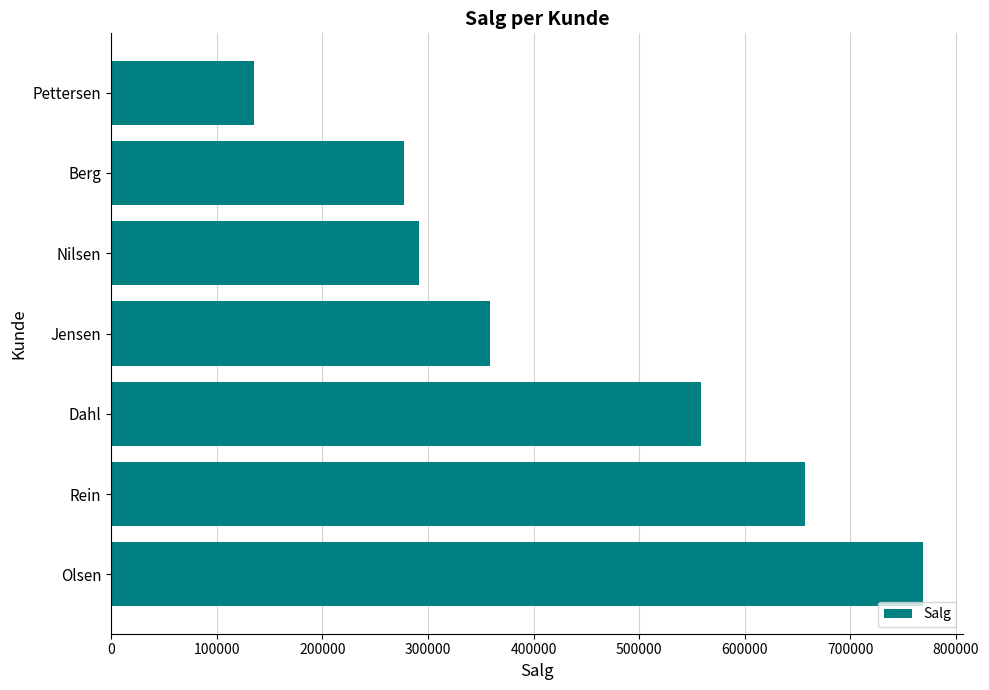

How many values are below 358907?

3